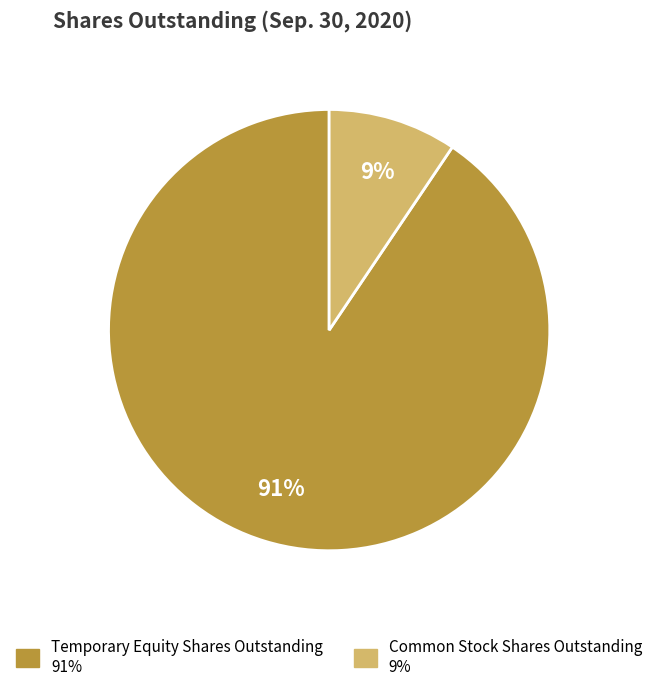

To the nearest percent, what is the average slice percentage?

50%